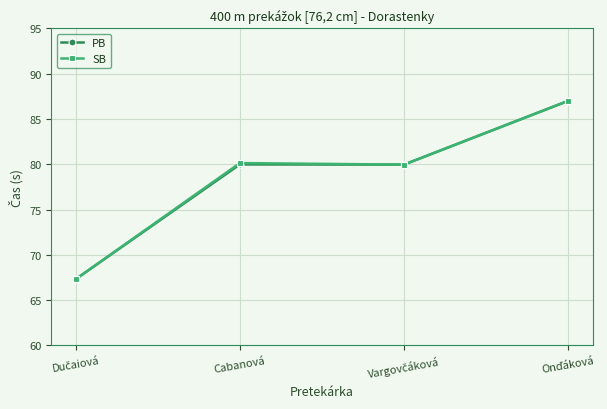

At how many categories does at least one series exceed 78?

3